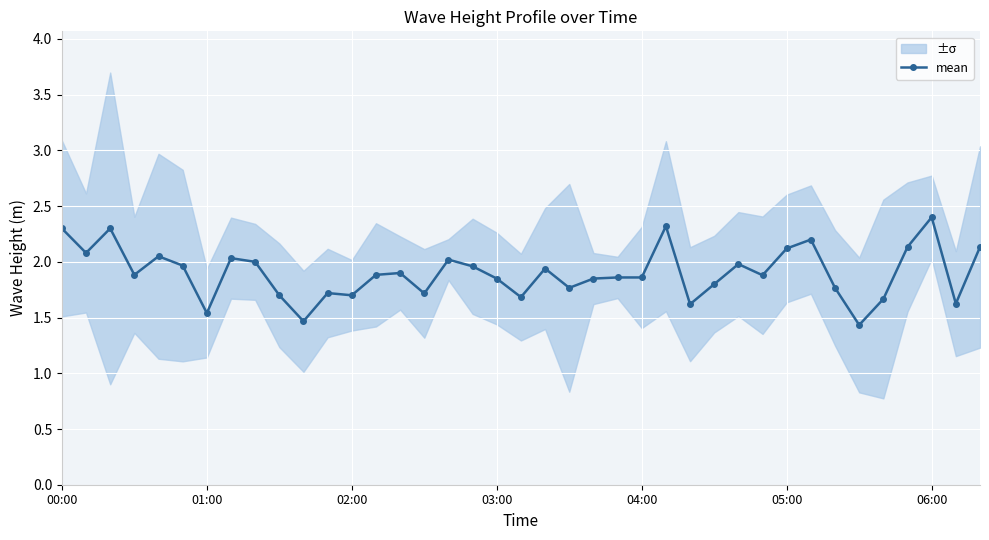

The value of mean at 05:00 is 1.0. True or false?

False